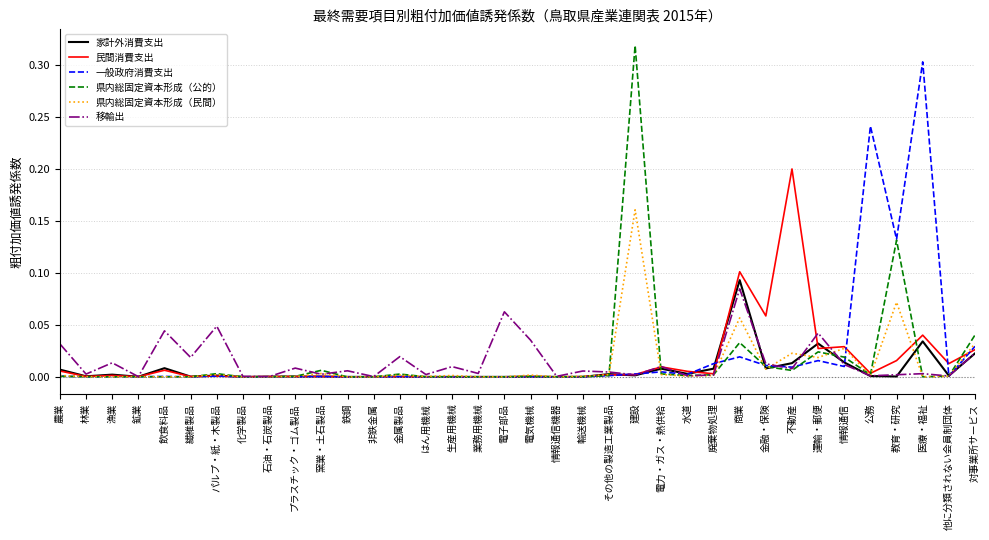

What position from the left is 商業?

27